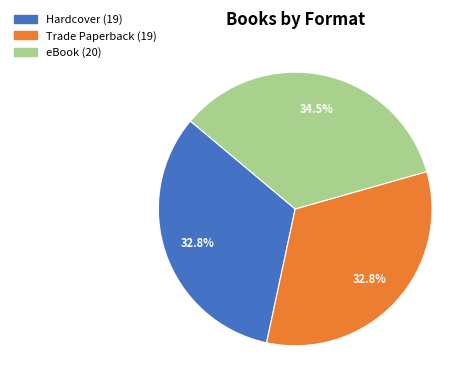

Between eBook and Trade Paperback, which is larger?

eBook